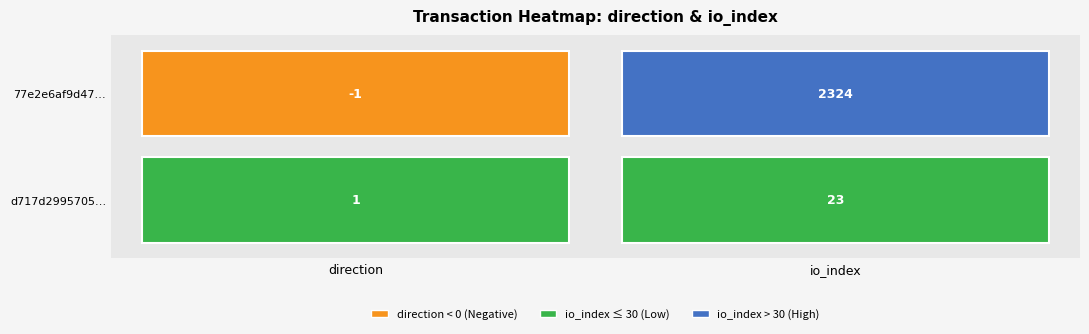

The value of 77e2e6af9d4739fd3e9db9f6a68bdd843d255fd at 0 is -1. True or false?

True